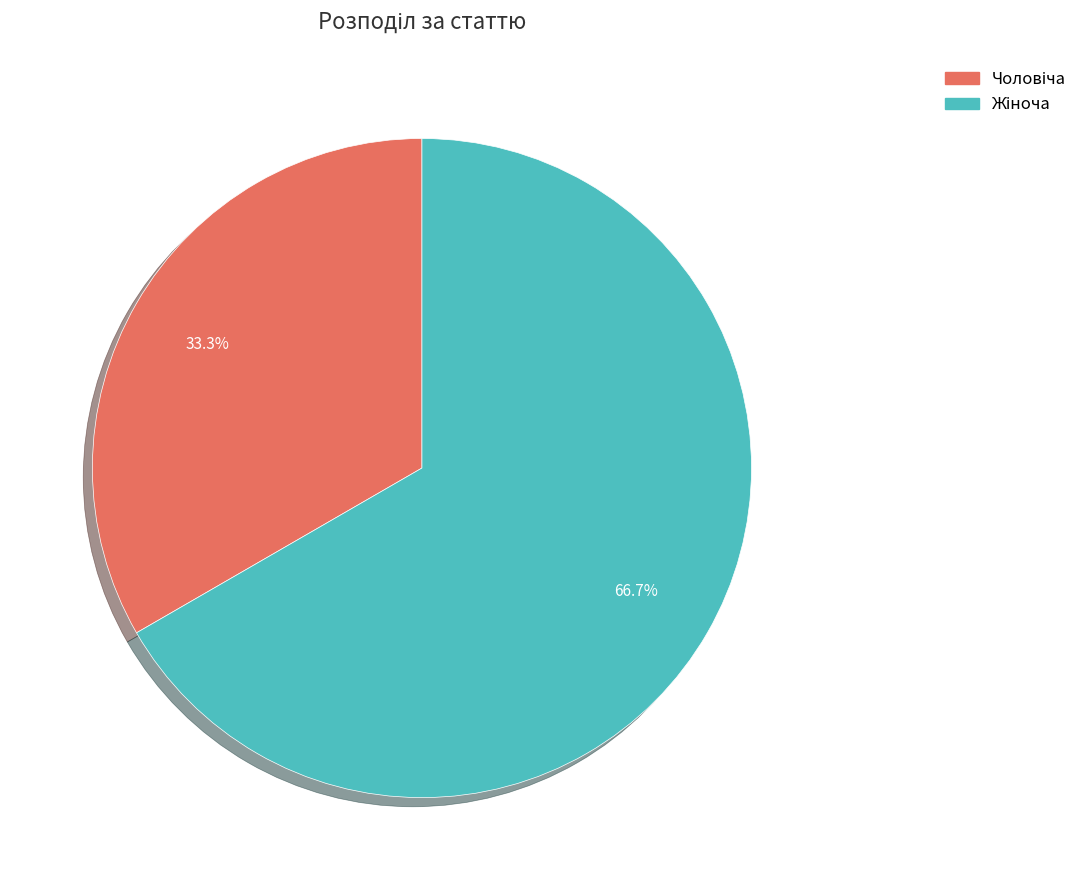

Is there a majority slice in this chart?

Yes